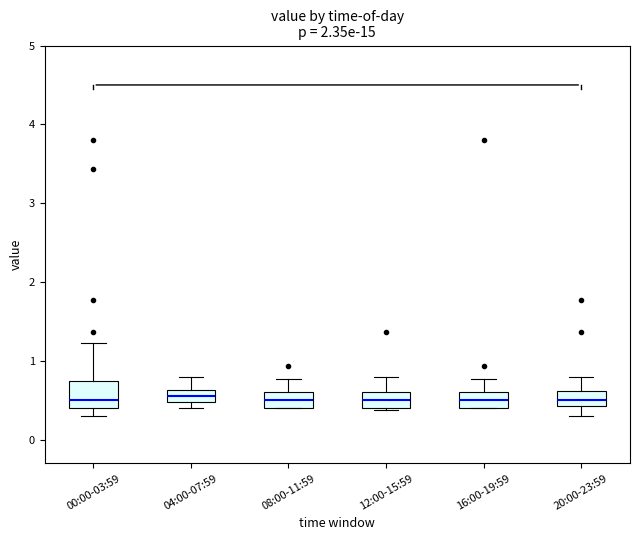

Reading left to right, transcribe this box plot: for each box, give where its median line is, the range the box spans, and where its two whiskers end, as read against the y-axis. The values are not printed on the chart, so give them approximately, as read against the axis.

00:00-03:59: median 0.5, box 0.4 to 0.7, whiskers 0.3 to 1.2
04:00-07:59: median 0.6 (inside the box), box 0.5 to 0.6, whiskers 0.4 to 0.8
08:00-11:59: median 0.5, box 0.4 to 0.6, whiskers 0.4 to 0.8
12:00-15:59: median 0.5, box 0.4 to 0.6, whiskers 0.4 (just below the box's lower edge) to 0.8
16:00-19:59: median 0.5, box 0.4 to 0.6, whiskers 0.4 to 0.8
20:00-23:59: median 0.5, box 0.4 to 0.6, whiskers 0.3 to 0.8